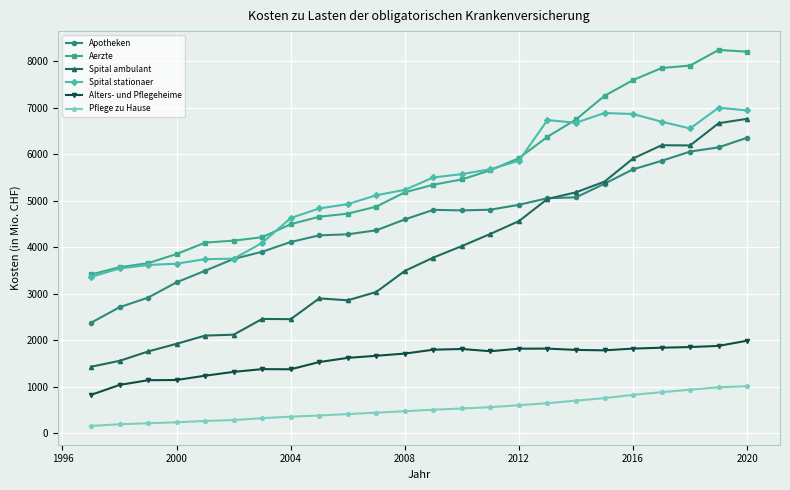

Which series has the largest total across all categories?

Aerzte